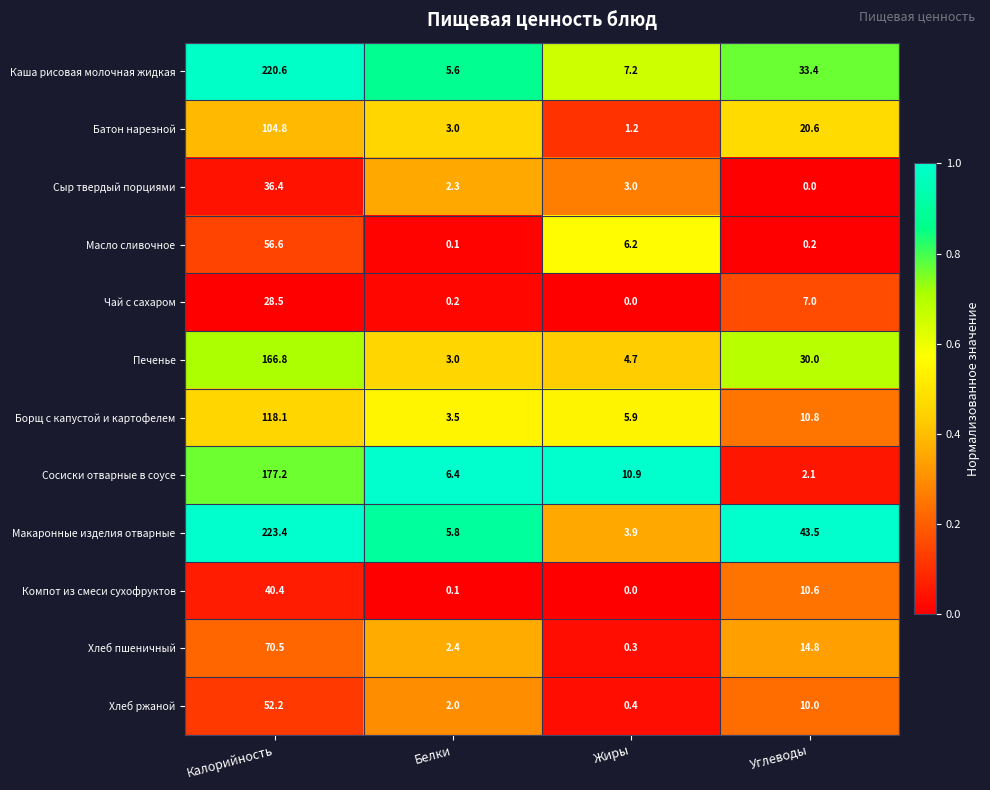

Which series has the largest total across all categories?

Макаронные изделия отварные